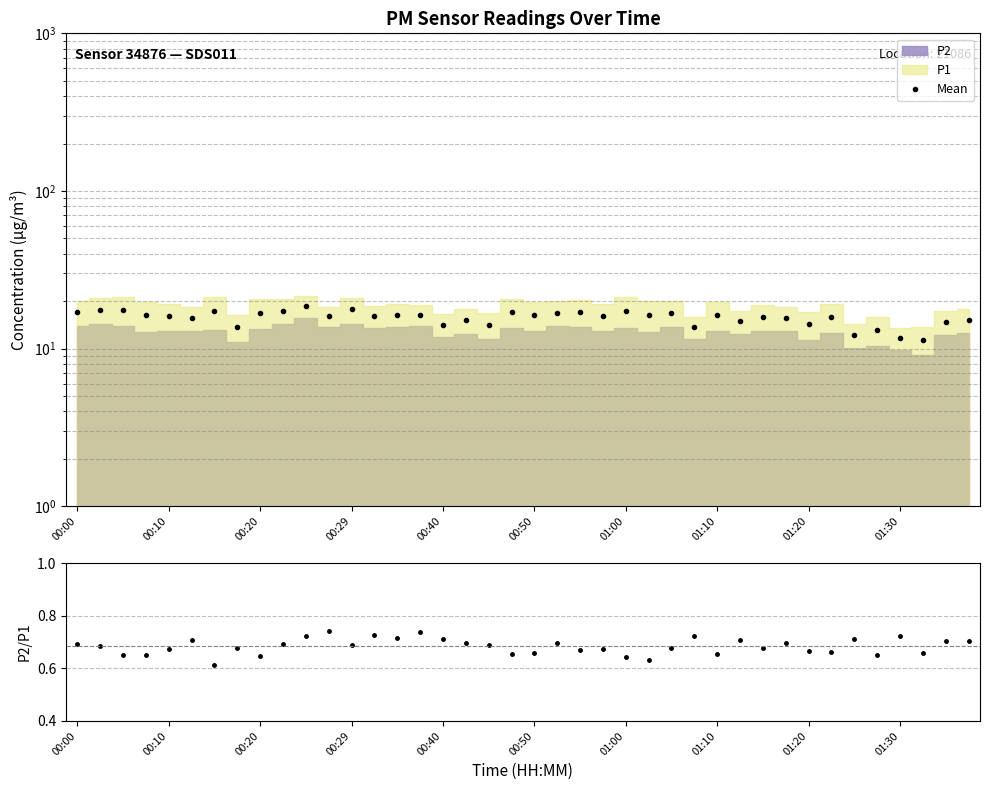

Reading right to left, what are all the values shown in this chart?

Mean: 15.2	14.7	11.4	11.7	13.2	12.2	15.9	14.2	15.6	15.9	14.9	16.3	13.7	16.9	16.5	17.4	16.1	17.0	16.9	16.4	17.1	14.2	15.1	14.2	16.4	16.4	16.1	17.7	16.1	18.6	17.4	16.9	13.7	17.2	15.7	16.0	16.2	17.7	17.5	17.0
P2/P1: 0.7	0.7	0.7	0.7	0.7	0.7	0.7	0.7	0.7	0.7	0.7	0.7	0.7	0.7	0.6	0.6	0.7	0.7	0.7	0.7	0.7	0.7	0.7	0.7	0.7	0.7	0.7	0.7	0.7	0.7	0.7	0.6	0.7	0.6	0.7	0.7	0.7	0.7	0.7	0.7